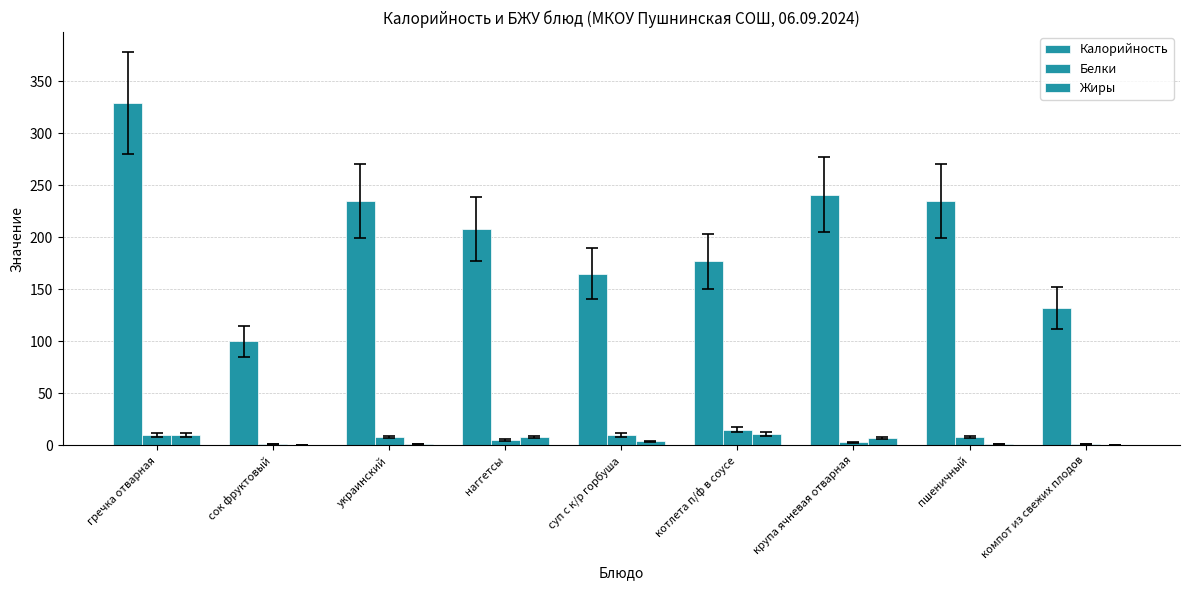

Are the bars grouped side by side (vs. stacked)?

Yes